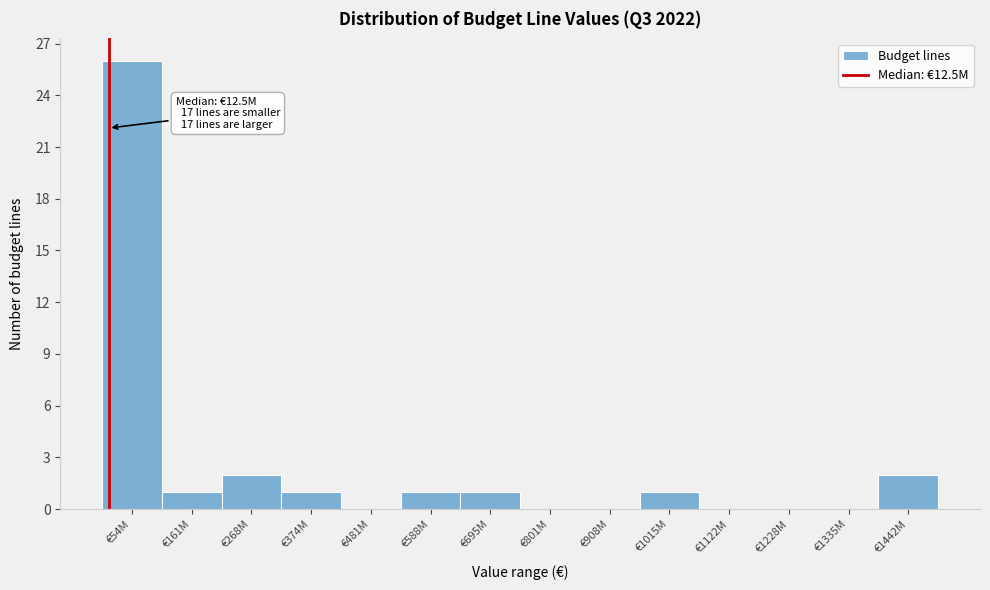

Reading right to left, list all the values displayed in this chart.

€1442M=2	€1335M=0	€1228M=0	€1122M=0	€1015M=1	€908M=0	€801M=0	€695M=1	€588M=1	€481M=0	€374M=1	€268M=2	€161M=1	€54M=26